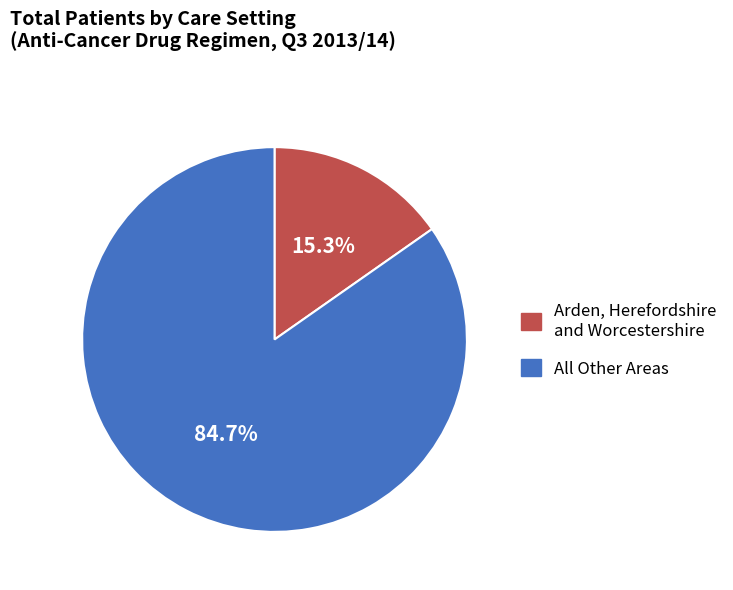

Is there any slice that represents more than half of the pie?

Yes